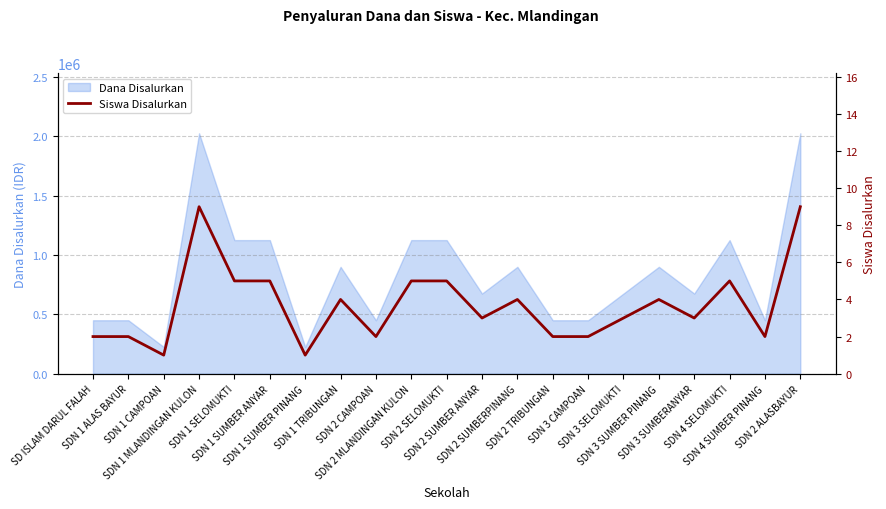

What is the difference between the maximum and second lowest values?

8